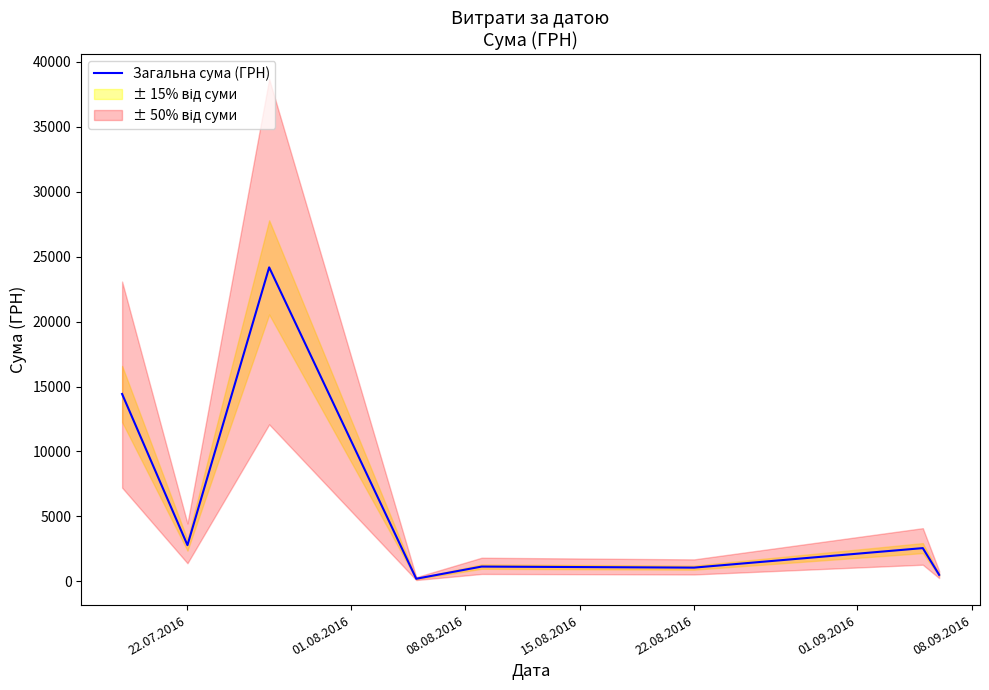

What is the maximum value for Загальна сума (ГРН)?

24175.0